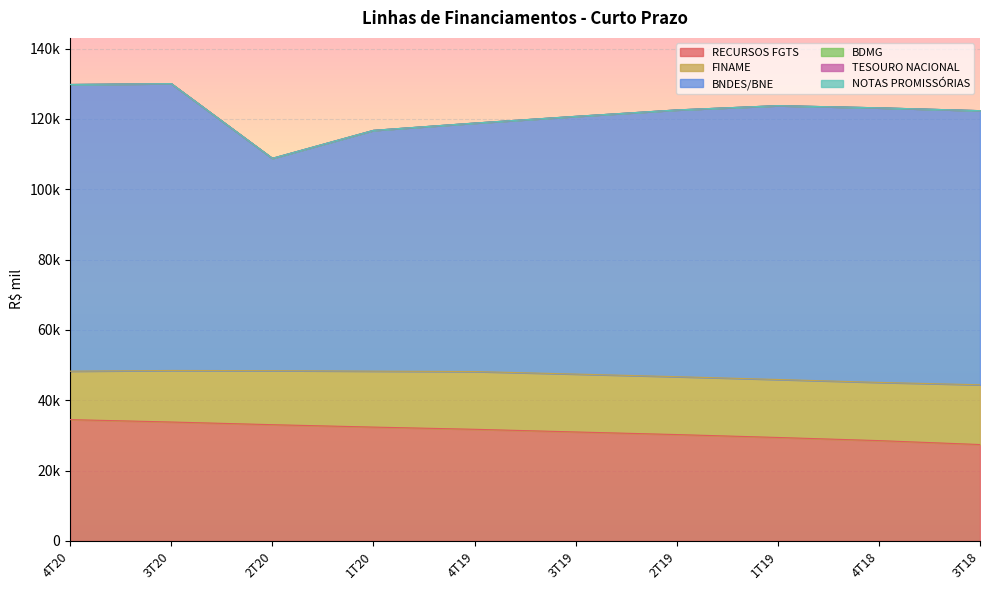

Reading left to right, what are all the values shown in this chart?

RECURSOS FGTS: 34500.1	33818.1	33056.1	32374.6	31748.1	30989.7	30248.3	29423.5	28528.5	27411.8
FINAME: 13773.9	14658.3	15368.5	15906.9	16423.6	16460.4	16460.1	16485.4	16551.5	16994.7
BNDES/BNE: 81525.1	81572.6	60375.1	68472.5	70655.9	73287.7	75855.9	77873.0	78086.8	77953.5
BDMG: 0.0	0.0	0.0	0.0	0.0	0.0	0.0	0.0	0.0	0.0
TESOURO NACIONAL: 0.0	0.0	0.0	0.0	0.0	0.0	0.0	0.0	0.0	0.0
NOTAS PROMISSÓRIAS: 0.0	0.0	0.0	0.0	0.0	0.0	0.0	0.0	0.0	0.0